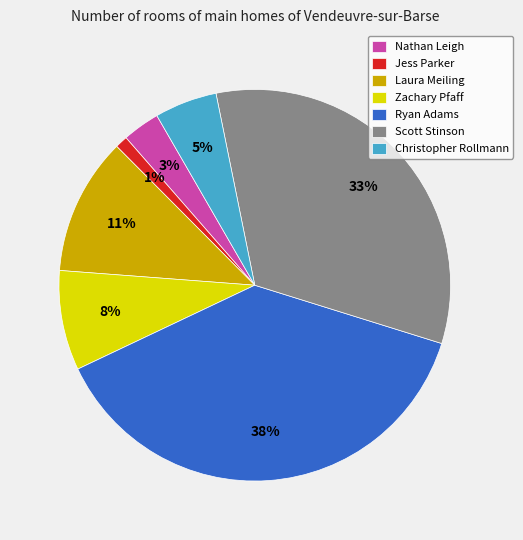

How many segments does this pie chart have?

7